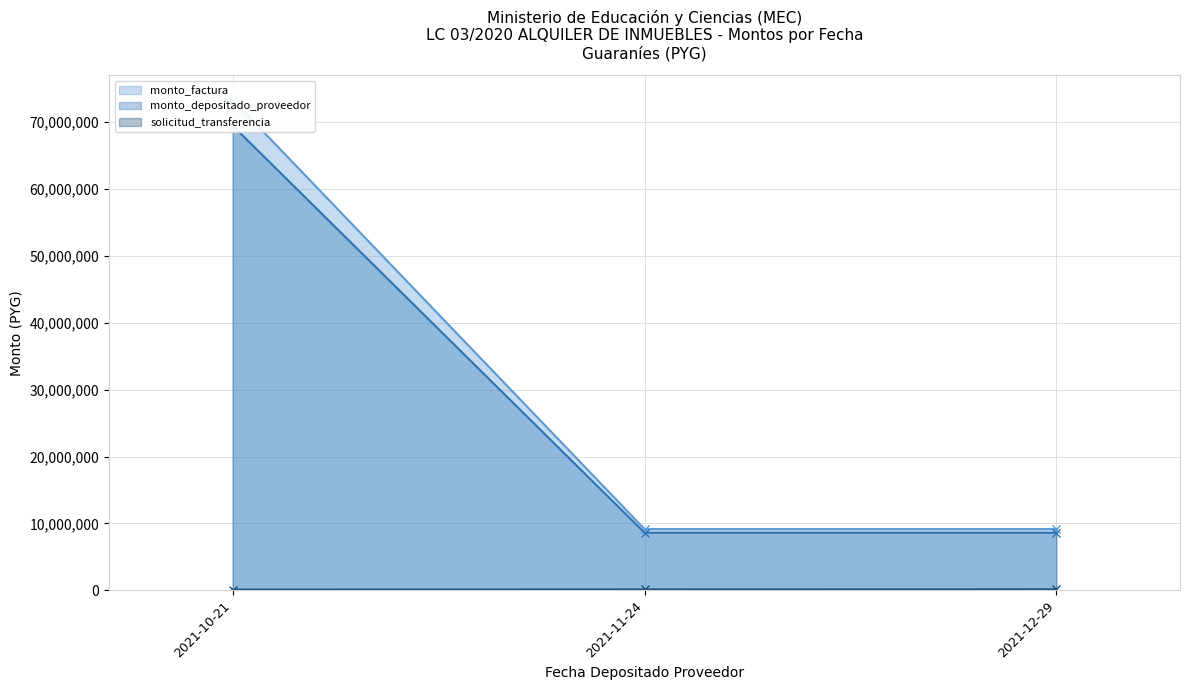

How many values in the solicitud_transferencia series are below 143676?

1